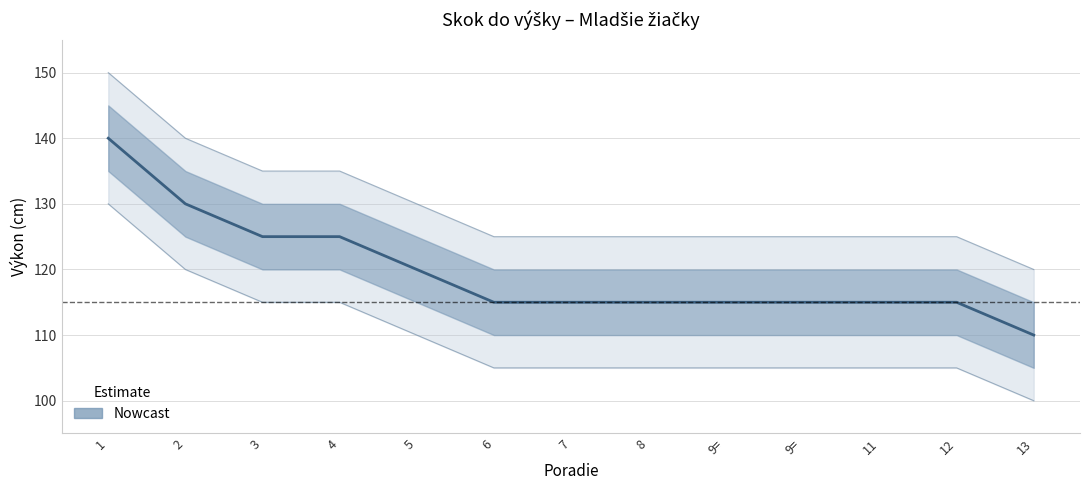

Reading left to right, list all the values displayed in this chart.

140	130	125	125	120	115	115	115	115	115	115	115	110